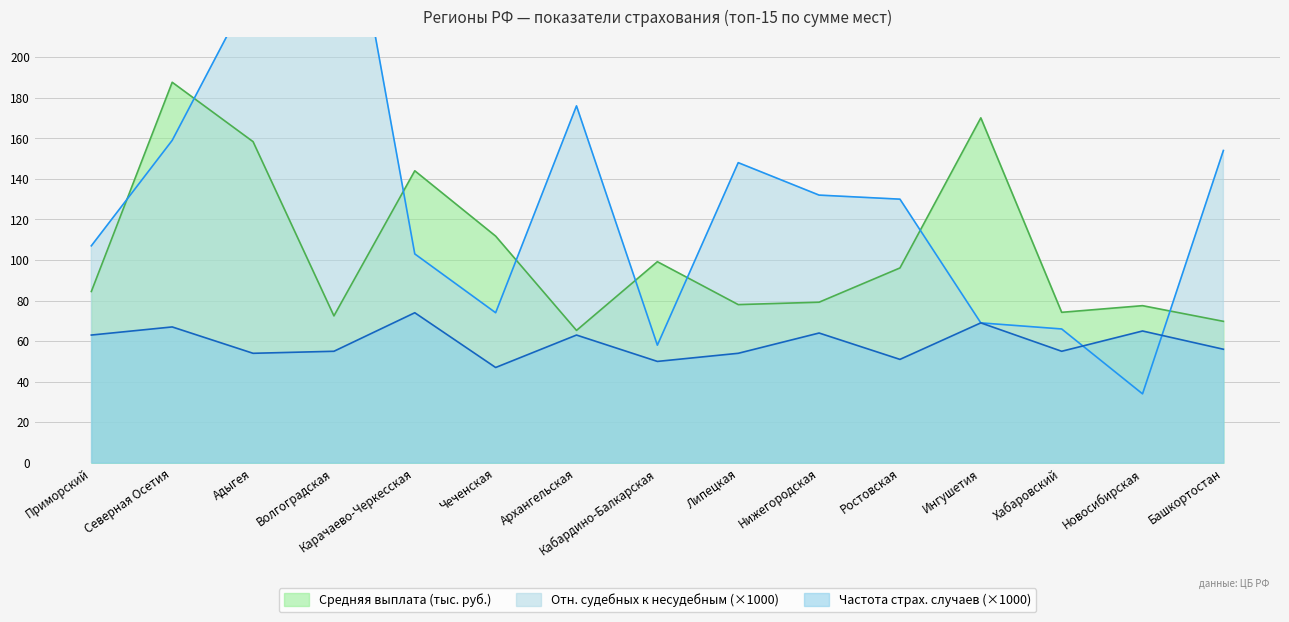

What is the value of the Отношение судебных к несудебным point at the 9th from the left?

148.0